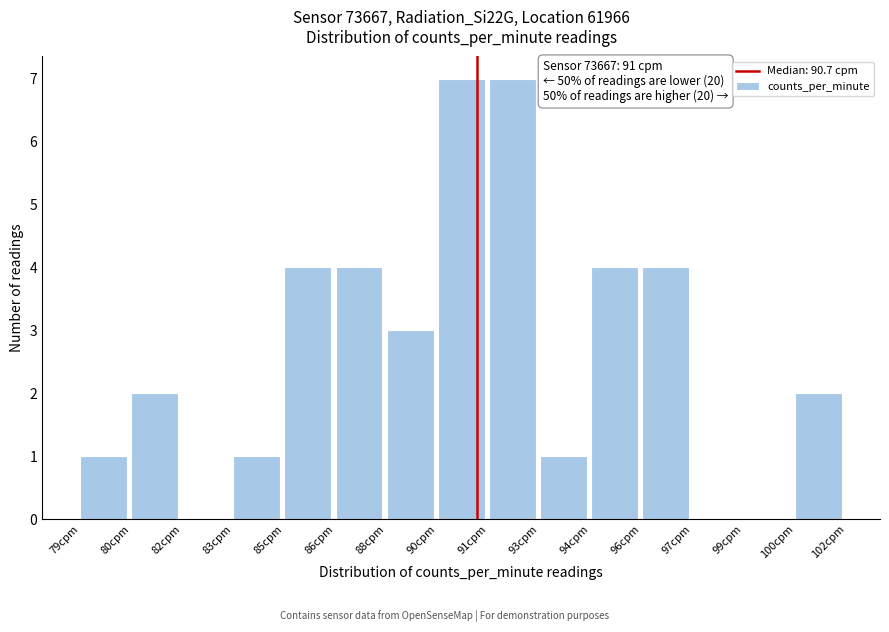

Reading left to right, transcribe all the data shown in this chart.

79cpm=1	80cpm=2	82cpm=0	83cpm=1	85cpm=4	86cpm=4	88cpm=3	90cpm=7	91cpm=7	93cpm=1	94cpm=4	96cpm=4	97cpm=0	99cpm=0	100cpm=2